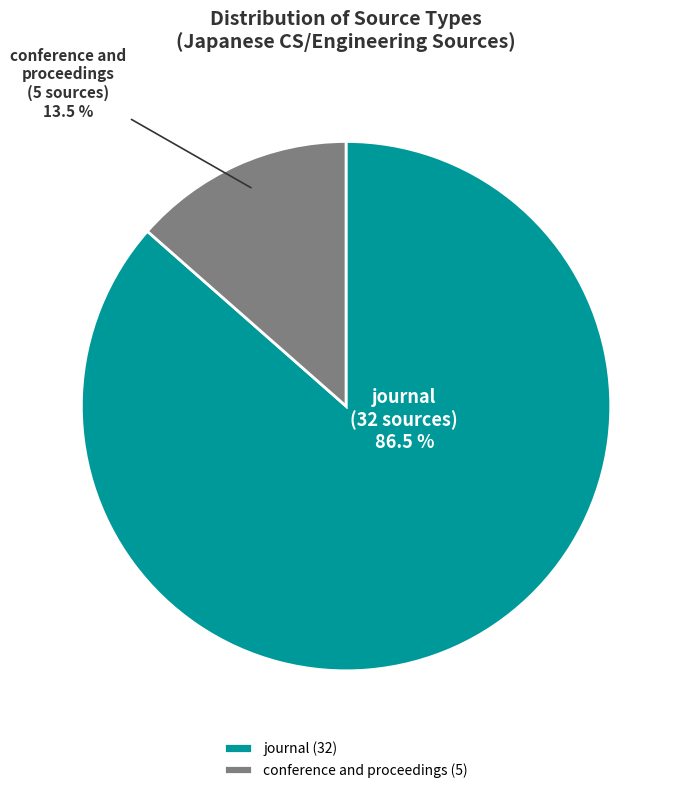

Which has a higher value, conference and proceedings or journal?

journal